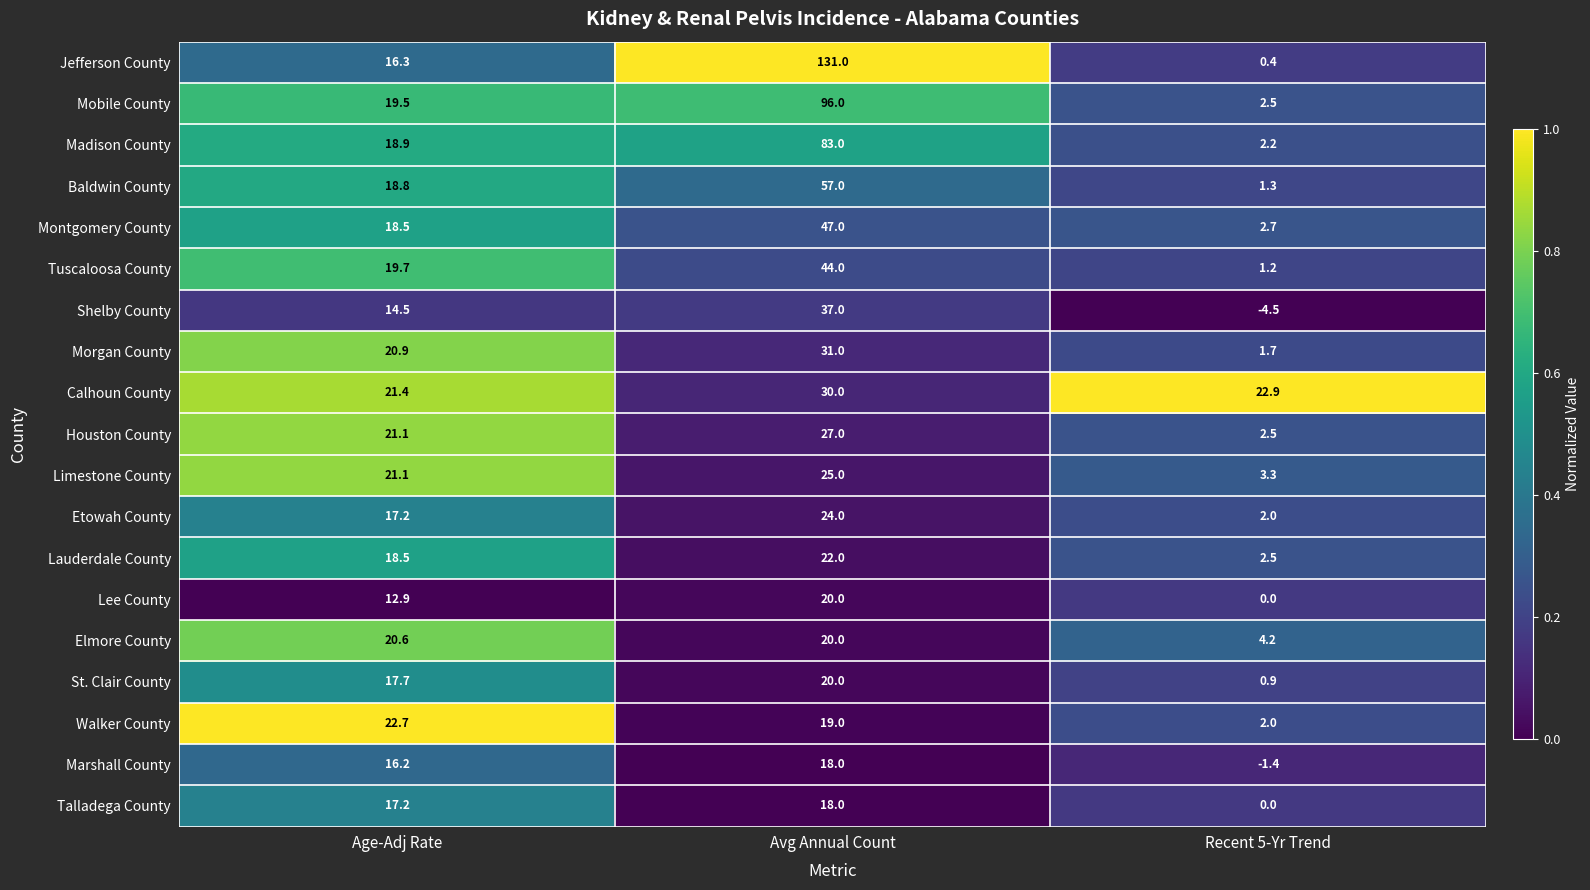

What is the difference between the maximum and second lowest values in the Montgomery County series?

28.5